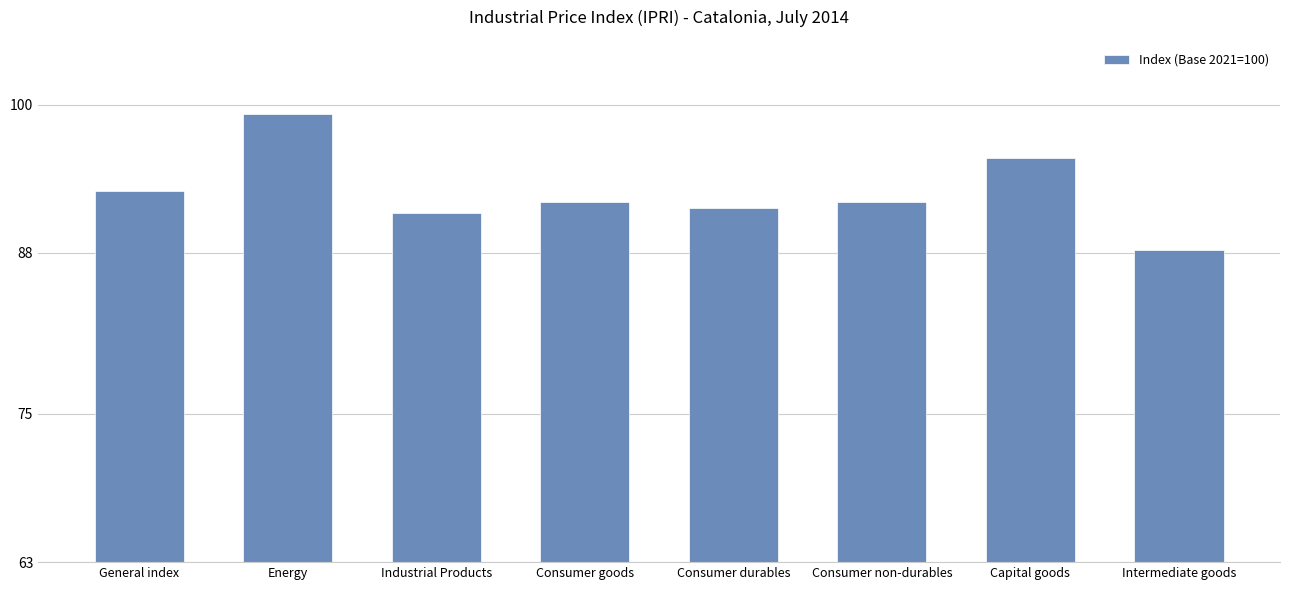

Are the bars horizontal?

No